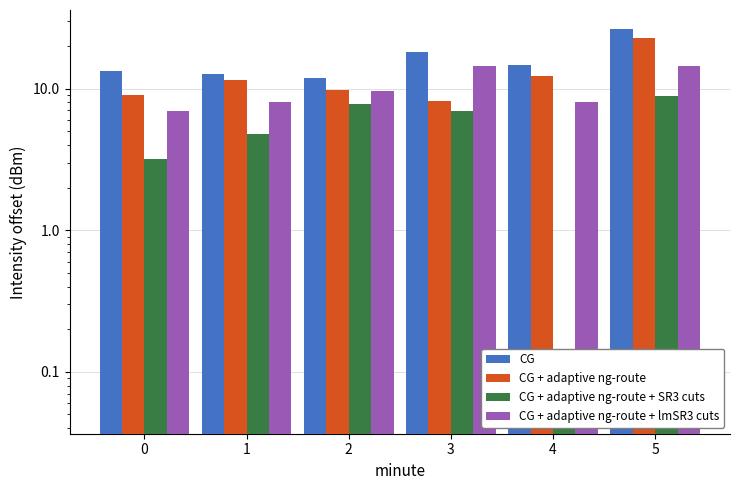

How many values in the CG + adaptive ng-route series are below 11?

3